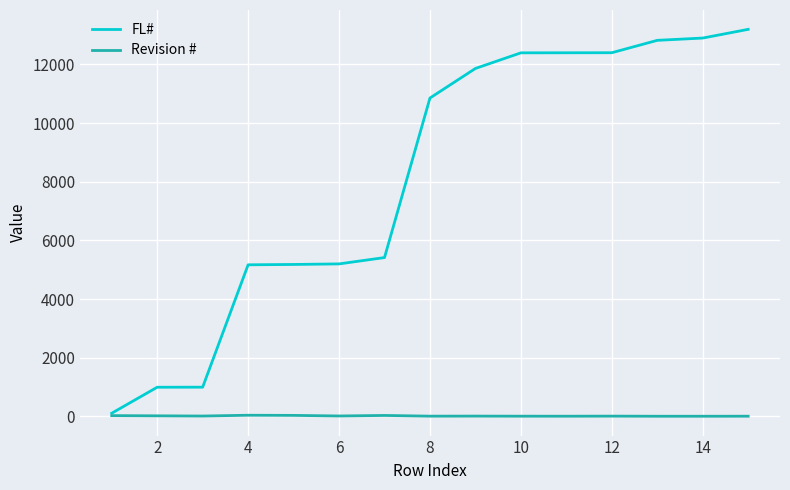

Which series has the largest total across all categories?

FL#